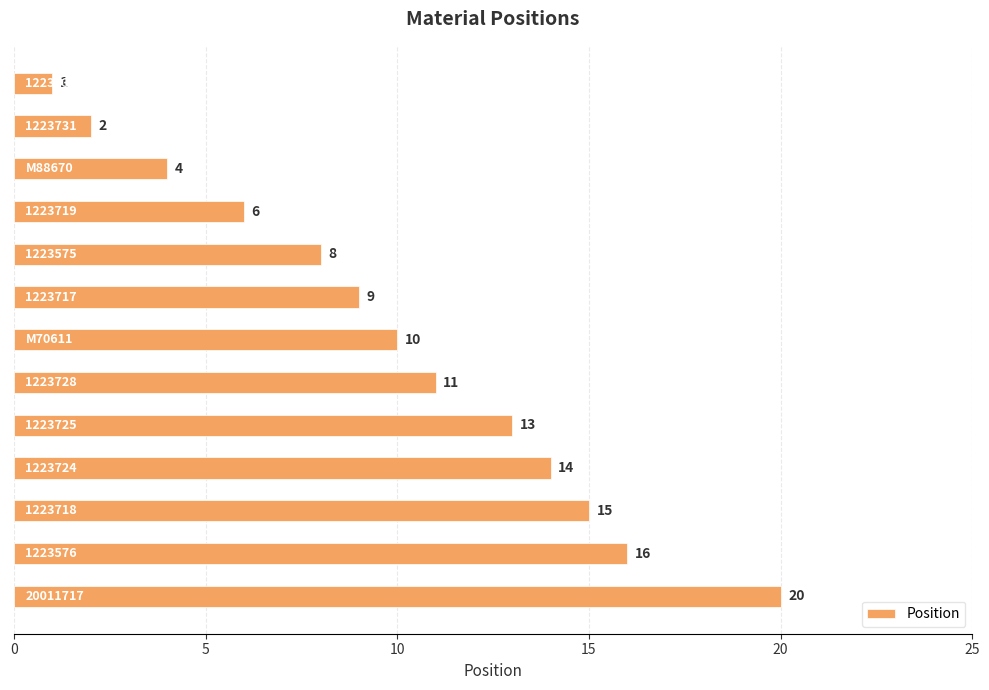

What is the value of the 1st bar from the top?

1